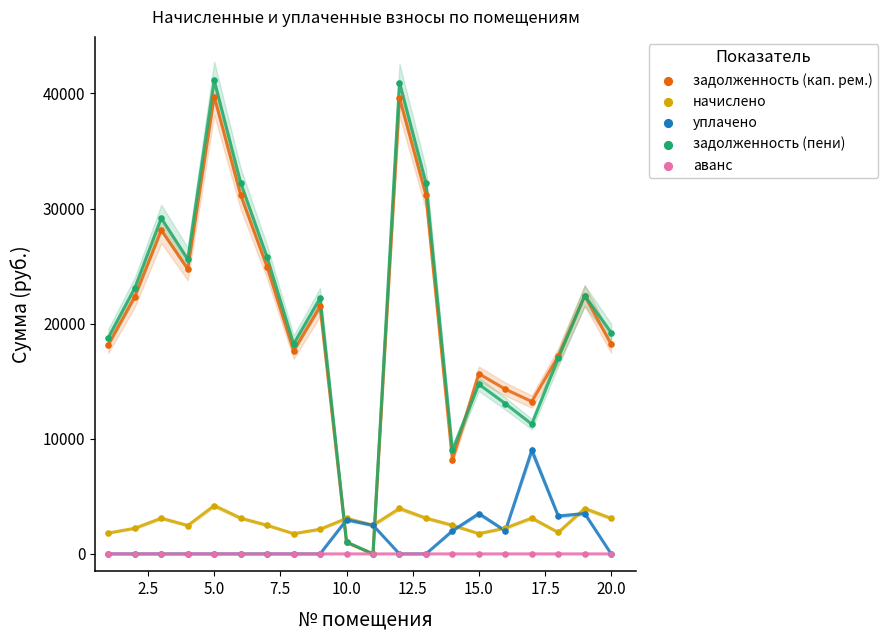

Which series contains the lowest Y value?

задолженность (кап. рем.)